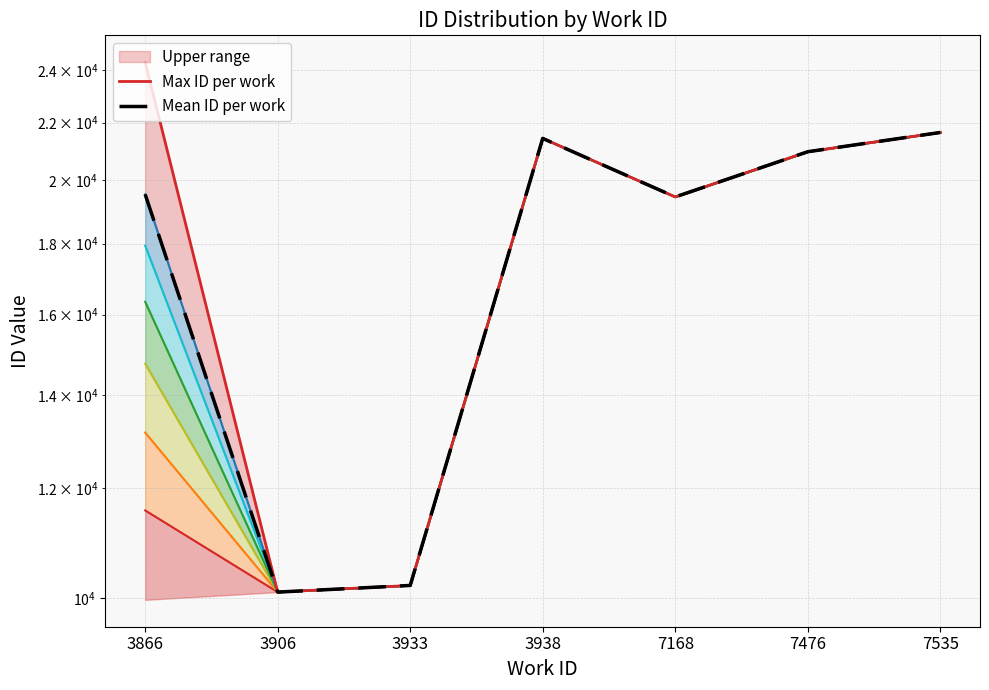

True or false: Max ID per work has more than 0 interior local peaks.

True